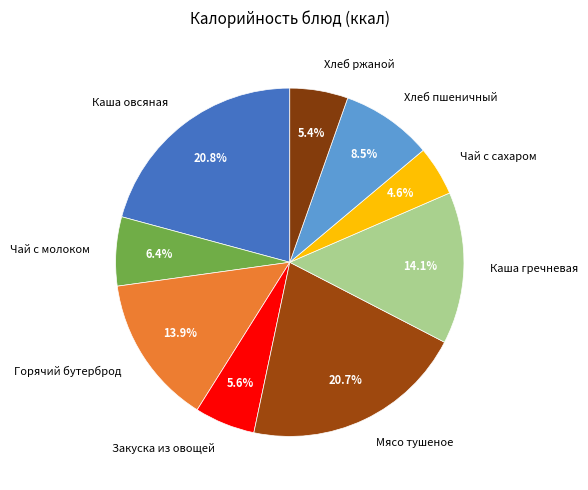

Is there any slice that represents more than half of the pie?

No